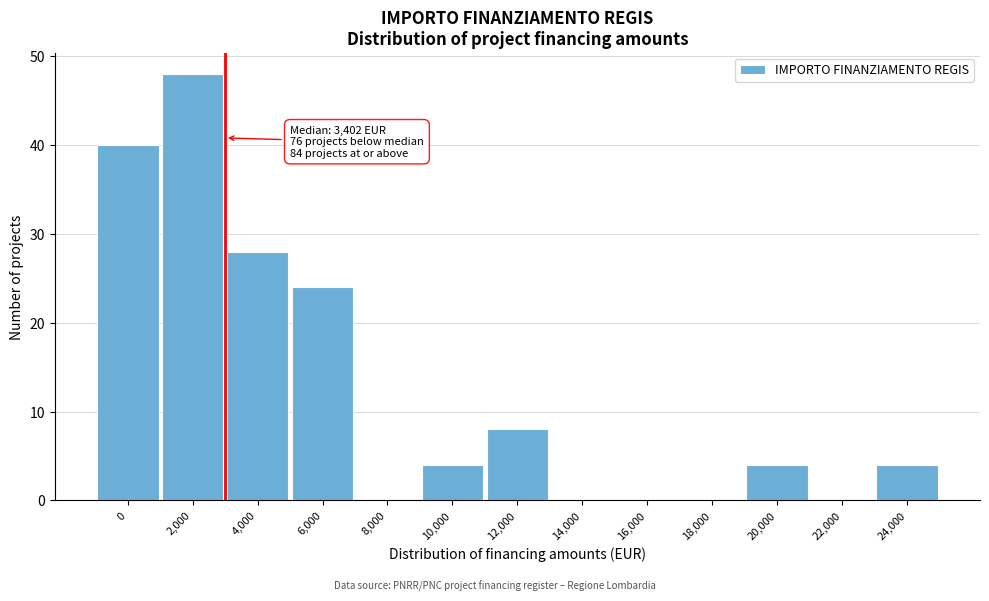

Reading right to left, list all the values displayed in this chart.

24,000=4	22,000=0	20,000=4	18,000=0	16,000=0	14,000=0	12,000=8	10,000=4	8,000=0	6,000=24	4,000=28	2,000=48	0=40